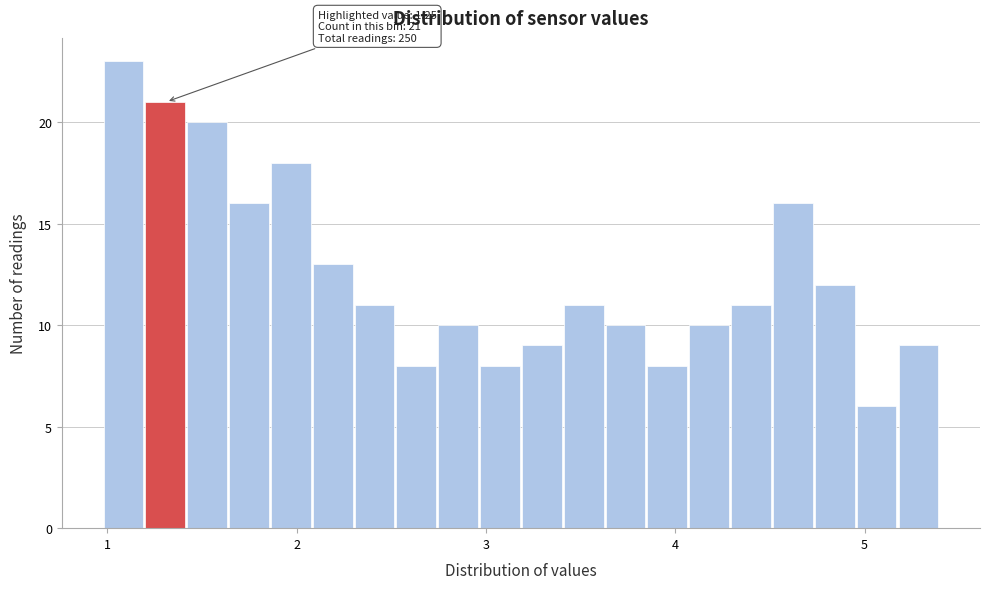

Read against the x-axis, roughly where is the centre of the tallest bar?

1.1